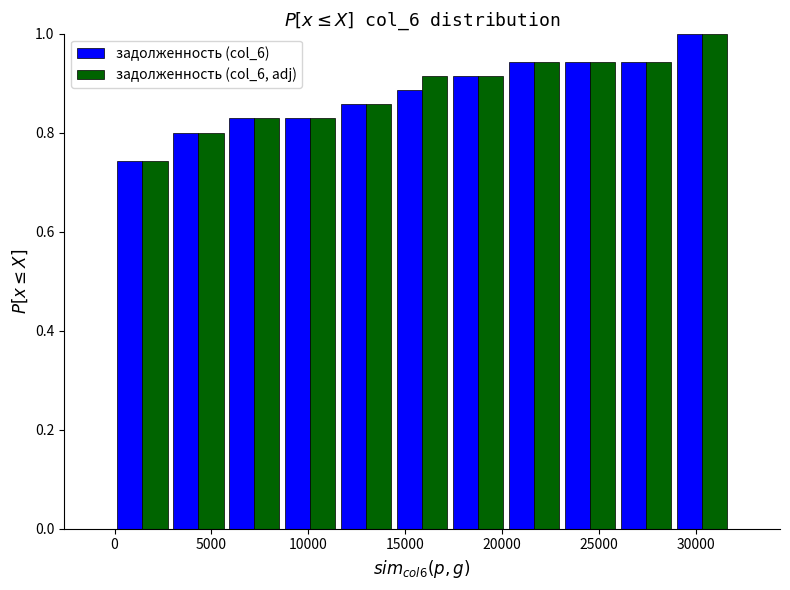

Reading left to right, list every range on the x-axis with the height of the bar of each series over it. Neither the bar edges nor the heights are printed on the chart, so give them approximately, as read against the axes.

0 to 3000: задолженность (col_6)=0.74	задолженность (col_6, adj)=0.74
3000 to 6000: задолженность (col_6)=0.80	задолженность (col_6, adj)=0.80
6000 to 8500: задолженность (col_6)=0.82	задолженность (col_6, adj)=0.82
8500 to 11500: задолженность (col_6)=0.82	задолженность (col_6, adj)=0.82
11500 to 14500: задолженность (col_6)=0.86	задолженность (col_6, adj)=0.86
14500 to 17500: задолженность (col_6)=0.88	задолженность (col_6, adj)=0.92
17500 to 20000: задолженность (col_6)=0.92	задолженность (col_6, adj)=0.92
20000 to 23000: задолженность (col_6)=0.94	задолженность (col_6, adj)=0.94
23000 to 26000: задолженность (col_6)=0.94	задолженность (col_6, adj)=0.94
26000 to 29000: задолженность (col_6)=0.94	задолженность (col_6, adj)=0.94
29000 to 32000: задолженность (col_6)=1.00	задолженность (col_6, adj)=1.00